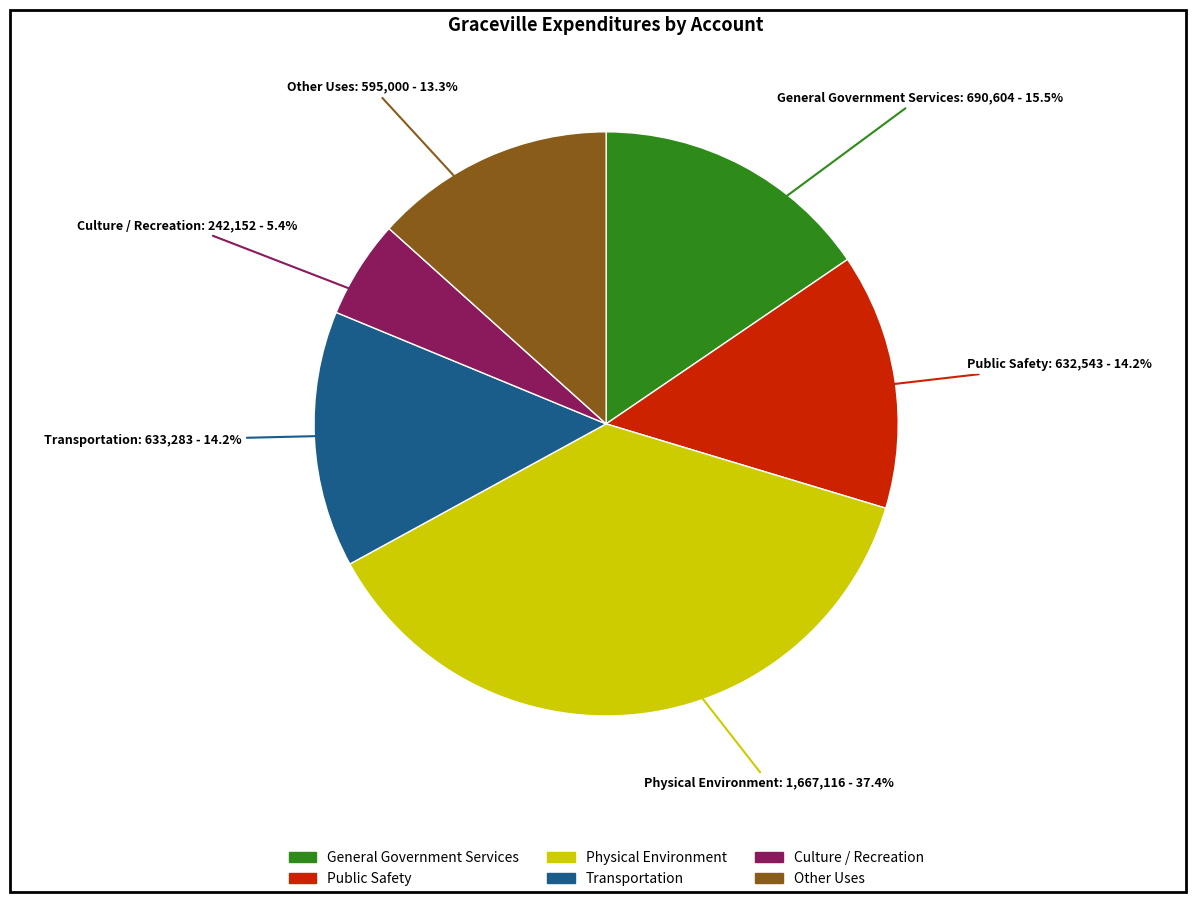

How much of the chart is everything except Other Uses?

86.7%